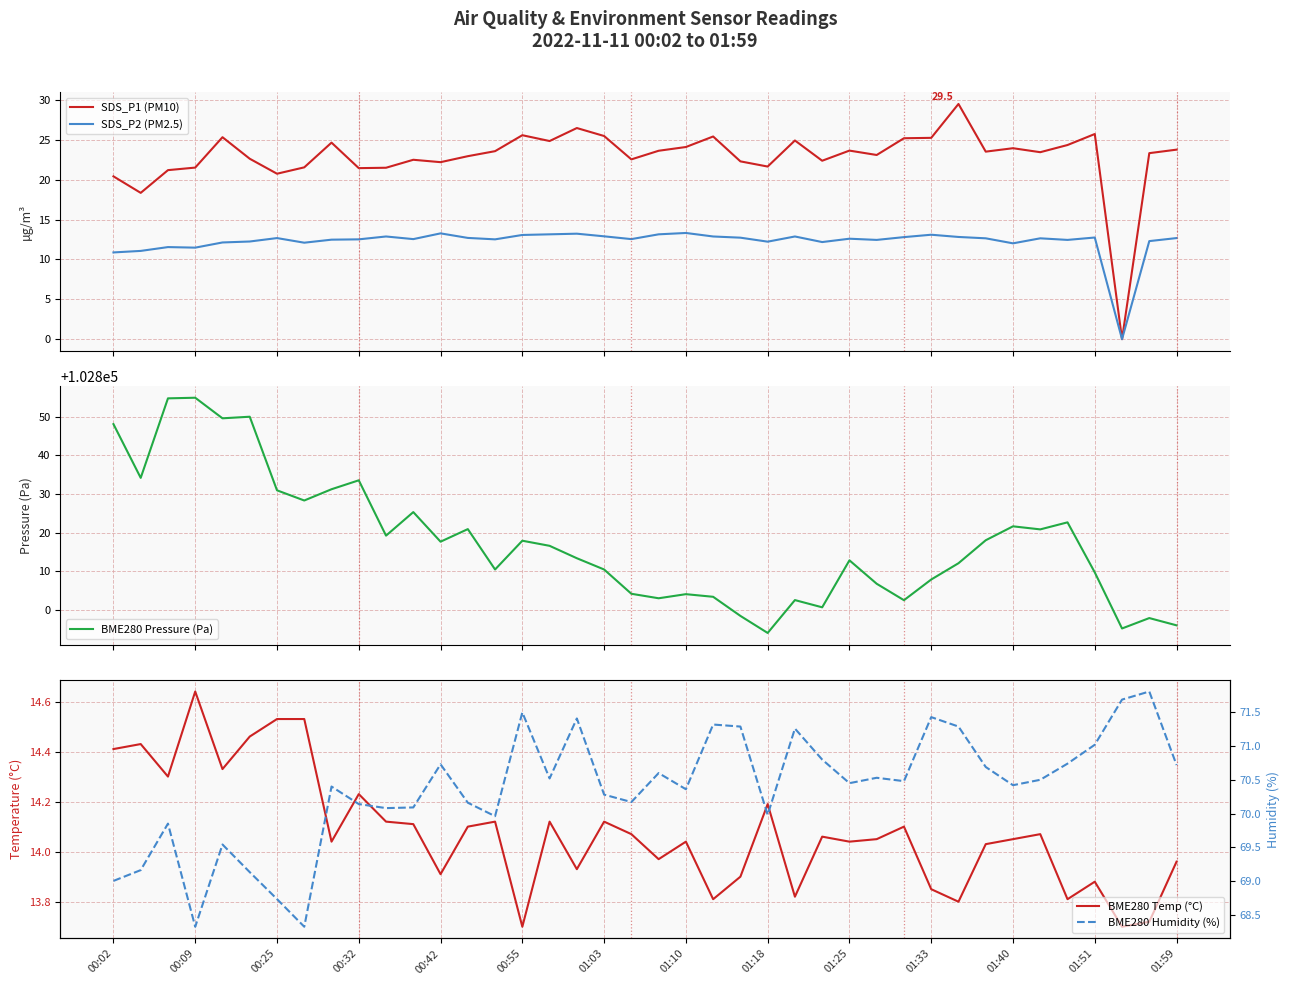

At which label does BME280 Temp (°C) first exceed 14?

00:02